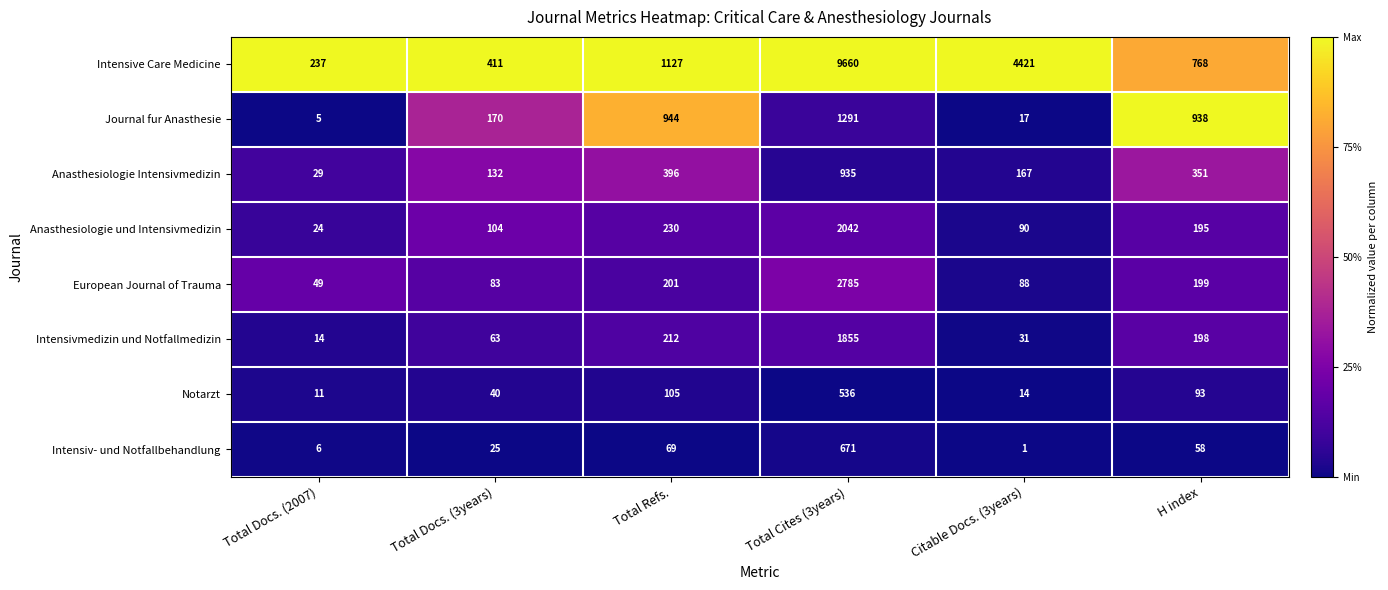

Which series changed the most between Citable Docs. (3years) and H index?

Intensive Care Medicine